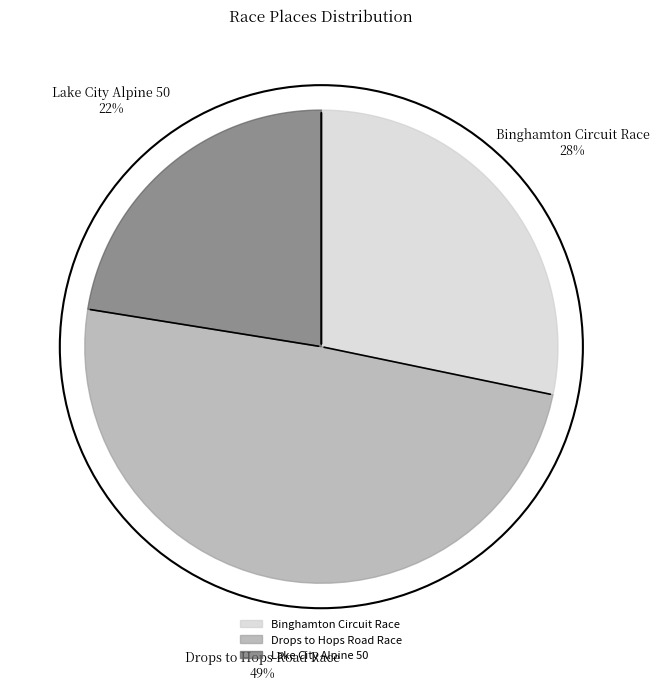

What percentage is the Binghamton Circuit Race slice, to the nearest percent?

28%